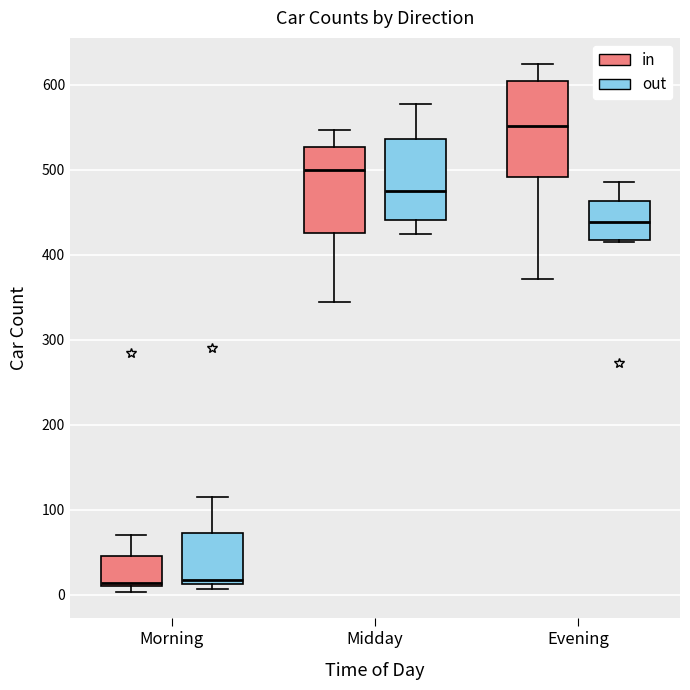

Which box is the tallest, from its lower edge to its upper edge?

Evening (in)